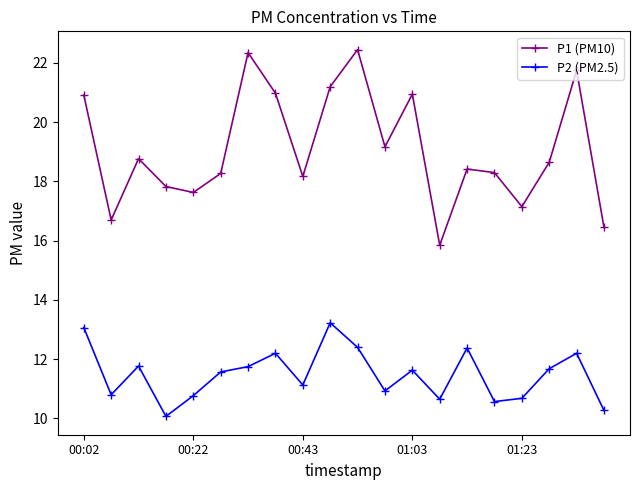

What is the value of the P1 (PM10) point at the 8th from the left?

21.0